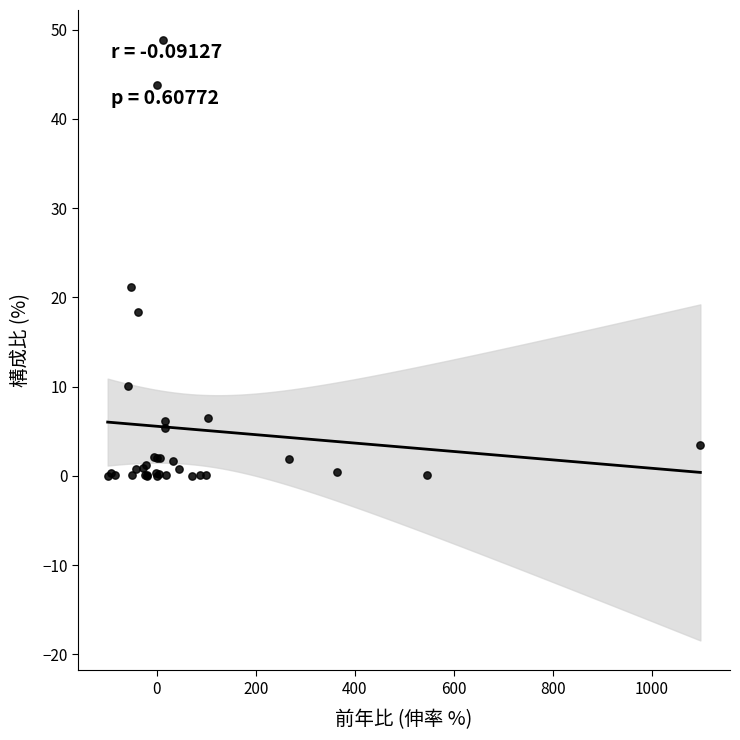

What Y value in the scatter plot is closest to 24?

21.1